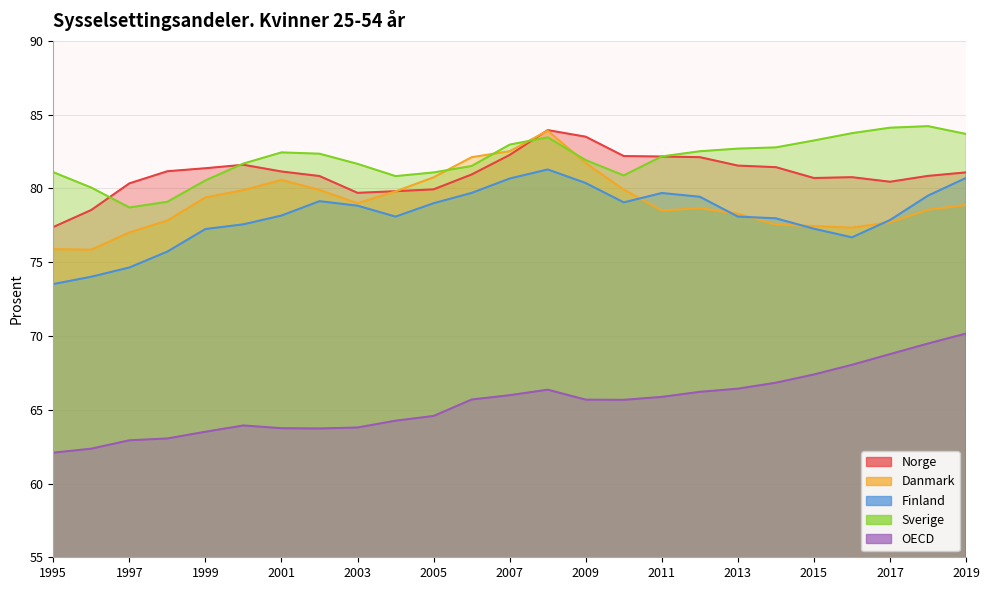

Reading left to right, extract all data points from this chart.

Norge: 77.4	78.5	80.3	81.2	81.4	81.6	81.1	80.8	79.7	79.8	79.9	80.9	82.3	84.0	83.5	82.2	82.2	82.1	81.5	81.4	80.7	80.8	80.5	80.9	81.1
Danmark: 75.9	75.8	77.0	77.8	79.4	79.9	80.6	79.9	79.0	79.8	80.8	82.1	82.5	83.9	81.7	79.9	78.5	78.7	78.3	77.5	77.5	77.3	77.7	78.6	78.9
Finland: 73.5	74.0	74.6	75.7	77.2	77.6	78.2	79.1	78.8	78.1	79.0	79.7	80.7	81.3	80.4	79.1	79.7	79.4	78.1	78.0	77.3	76.7	77.9	79.5	80.7
Sverige: 81.1	80.1	78.7	79.1	80.5	81.7	82.4	82.4	81.7	80.8	81.1	81.5	83.0	83.5	81.9	80.9	82.2	82.5	82.7	82.8	83.2	83.7	84.1	84.2	83.7
OECD: 62.1	62.4	62.9	63.1	63.5	63.9	63.7	63.7	63.8	64.3	64.6	65.7	66.0	66.4	65.7	65.7	65.9	66.2	66.4	66.8	67.4	68.0	68.8	69.5	70.2